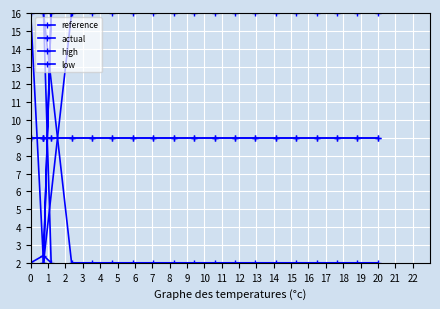

Is it true that low equals 0.6 at 3?

False